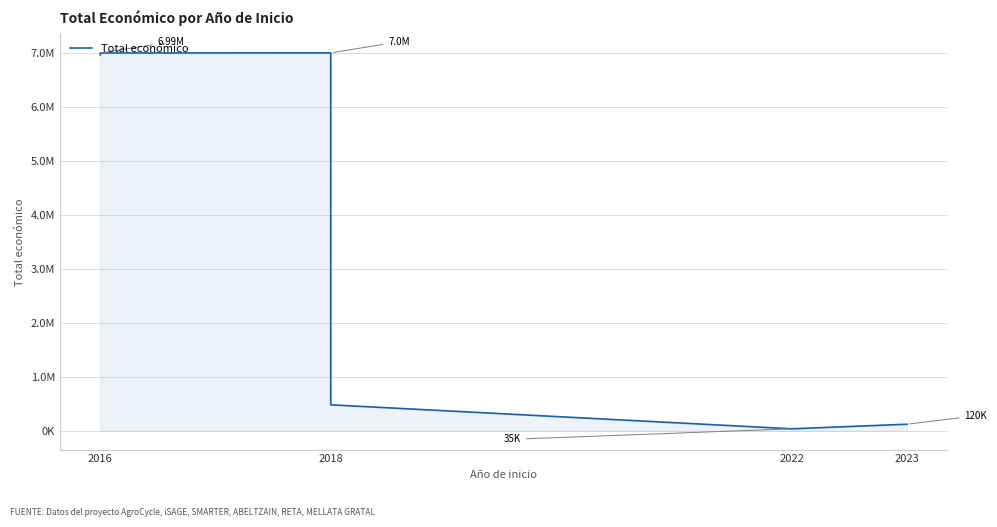

The value at 2016 is 11619716. True or false?

False